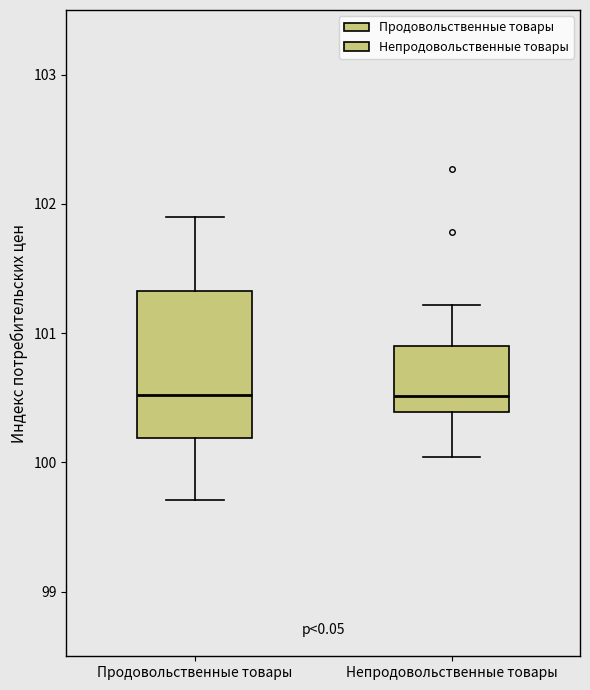

Where does the upper whisker of the box for Продовольственные товары end on the y-axis? The values are not printed on the chart, so give them approximately, as read against the axis.

101.9